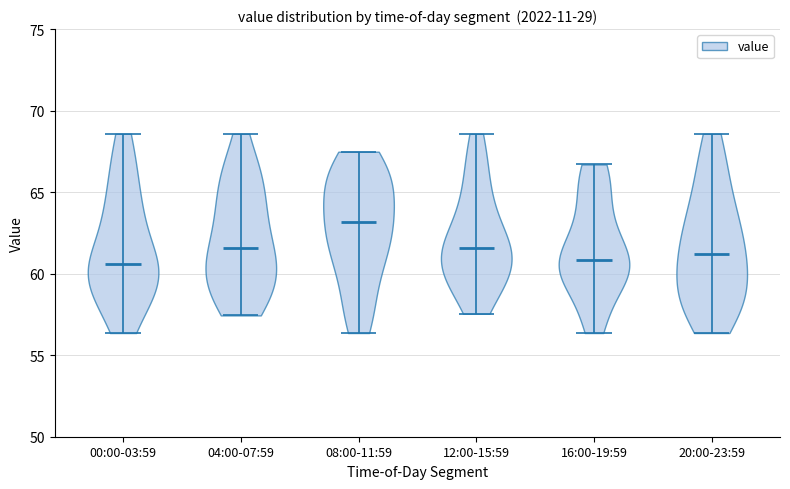

Reading left to right, read every violin against the y-axis: where its median line is, and the lowest and highest points it reaches. The values are not printed on the chart, so give them approximately, as read against the axis.

00:00-03:59: median line 60.5, lowest point 56.5, highest point 68.5
04:00-07:59: median line 61.5, lowest point 57.5, highest point 68.5
08:00-11:59: median line 63.0, lowest point 56.5, highest point 67.5
12:00-15:59: median line 61.5, lowest point 57.5, highest point 68.5
16:00-19:59: median line 61.0, lowest point 56.5, highest point 66.5
20:00-23:59: median line 61.0, lowest point 56.5, highest point 68.5